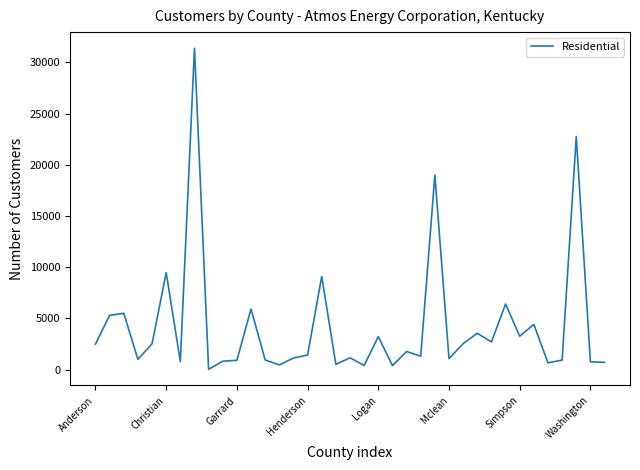

What is the minimum value shown in the chart?

30